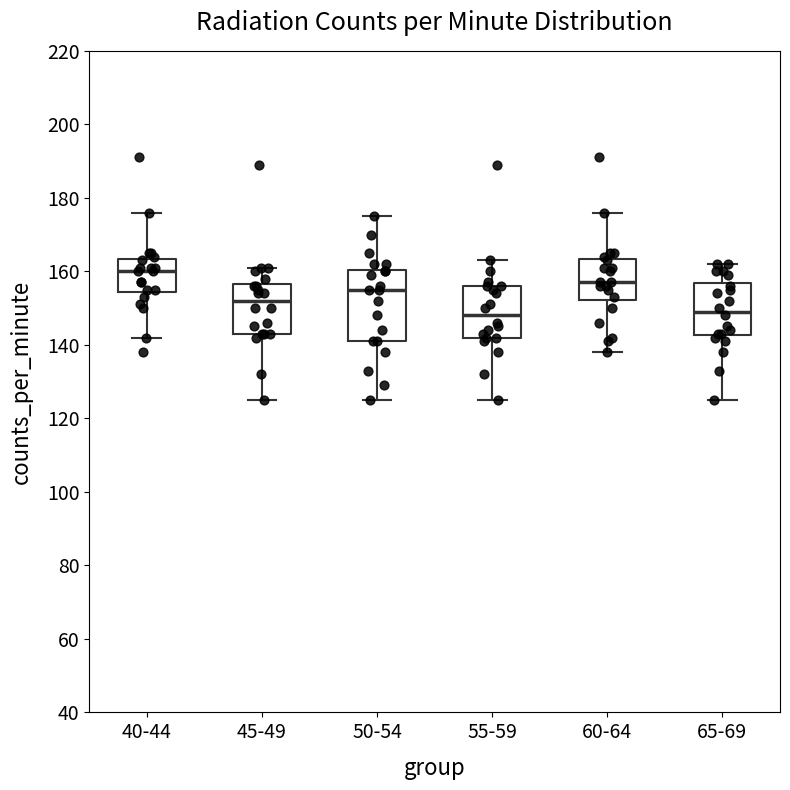

Reading left to right, transcribe this box plot: for each box, give where its median line is, the range the box spans, and where its two whiskers end, as read against the y-axis. The values are not printed on the chart, so give them approximately, as read against the axis.

40-44: median 160, box 154 to 164, whiskers 142 to 176
45-49: median 152, box 144 to 156, whiskers 126 to 162
50-54: median 156, box 142 to 160, whiskers 126 to 176
55-59: median 148, box 142 to 156, whiskers 126 to 164
60-64: median 158, box 152 to 164, whiskers 138 to 176
65-69: median 150, box 142 to 156, whiskers 126 to 162